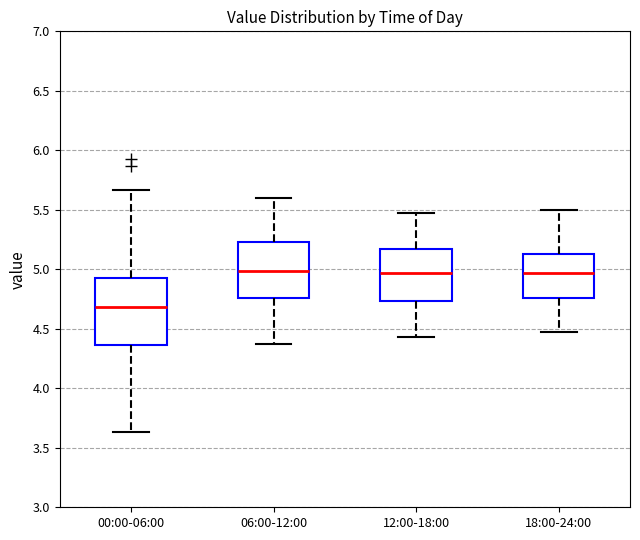

Reading left to right, transcribe this box plot: for each box, give where its median line is, the range the box spans, and where its two whiskers end, as read against the y-axis. The values are not printed on the chart, so give them approximately, as read against the axis.

00:00-06:00: median 4.70, box 4.35 to 4.95, whiskers 3.65 to 5.65
06:00-12:00: median 5.00, box 4.75 to 5.25, whiskers 4.35 to 5.60
12:00-18:00: median 4.95, box 4.75 to 5.15, whiskers 4.45 to 5.45
18:00-24:00: median 4.95, box 4.75 to 5.15, whiskers 4.45 to 5.50